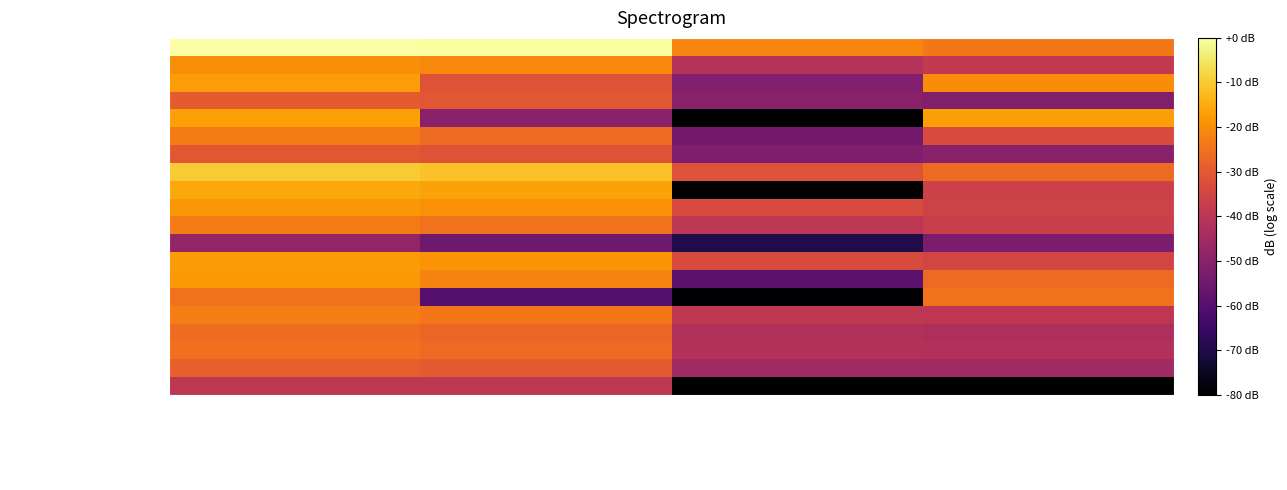

Between Apropiacion Inicial and Compromisos Acumulados, which is larger?

Apropiacion Inicial